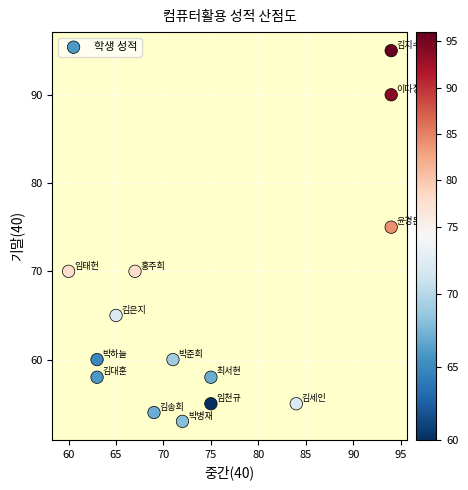

What Y value in the scatter plot is closest to 74?

75